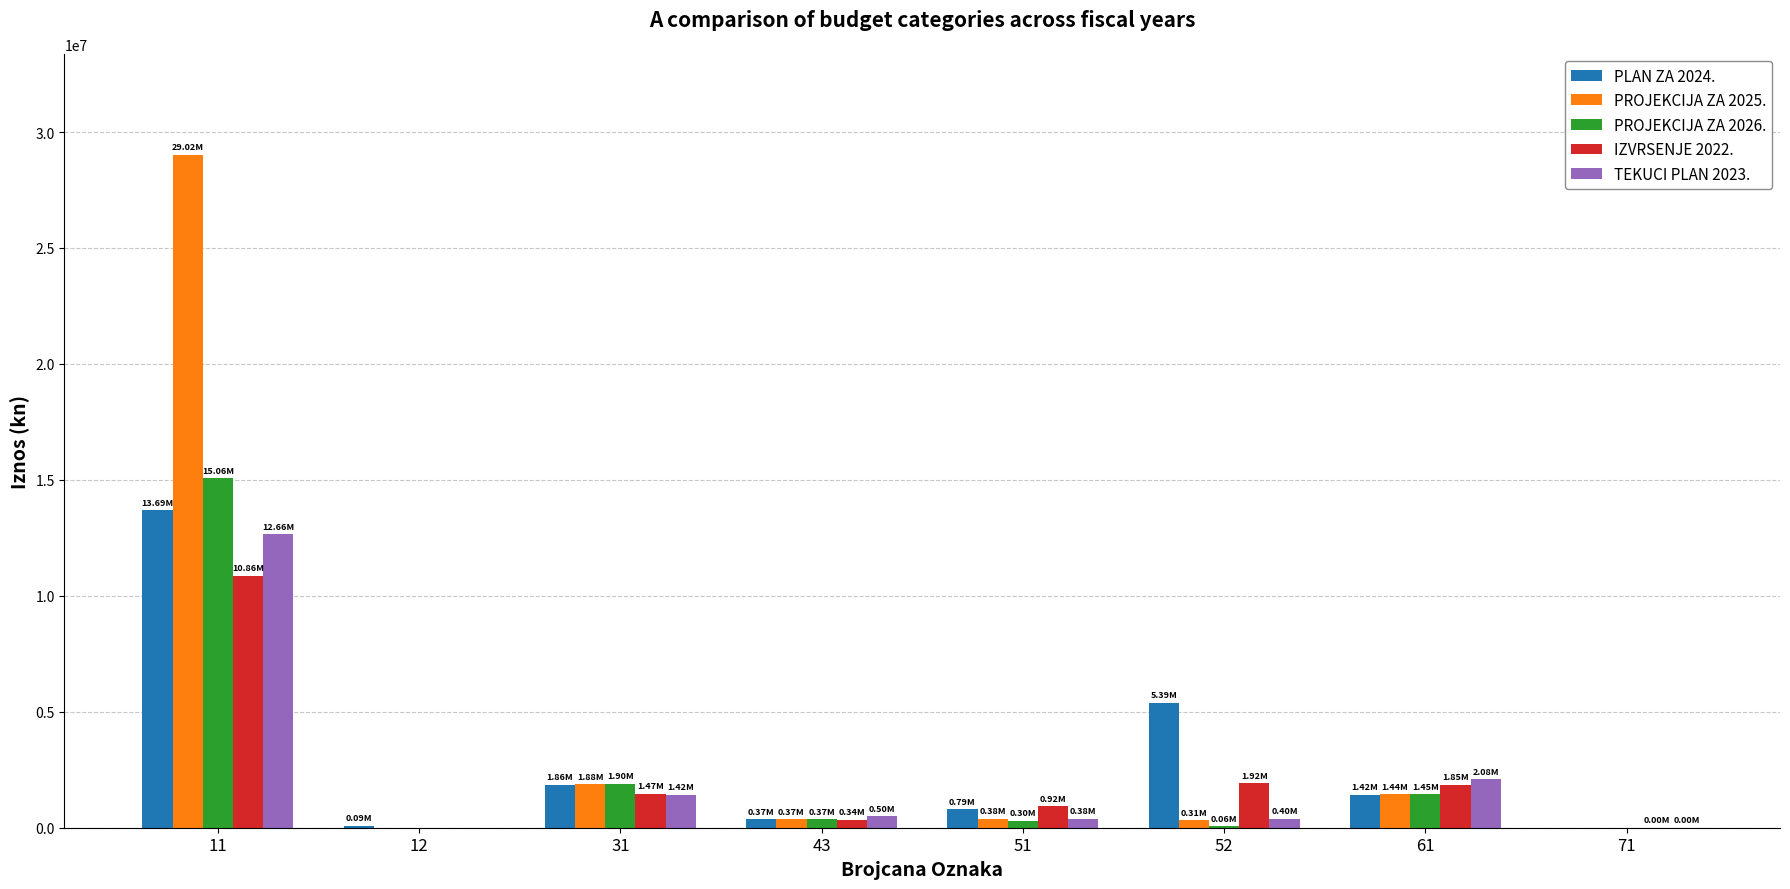

What is the spread (max minus min) of values at 61?

660737